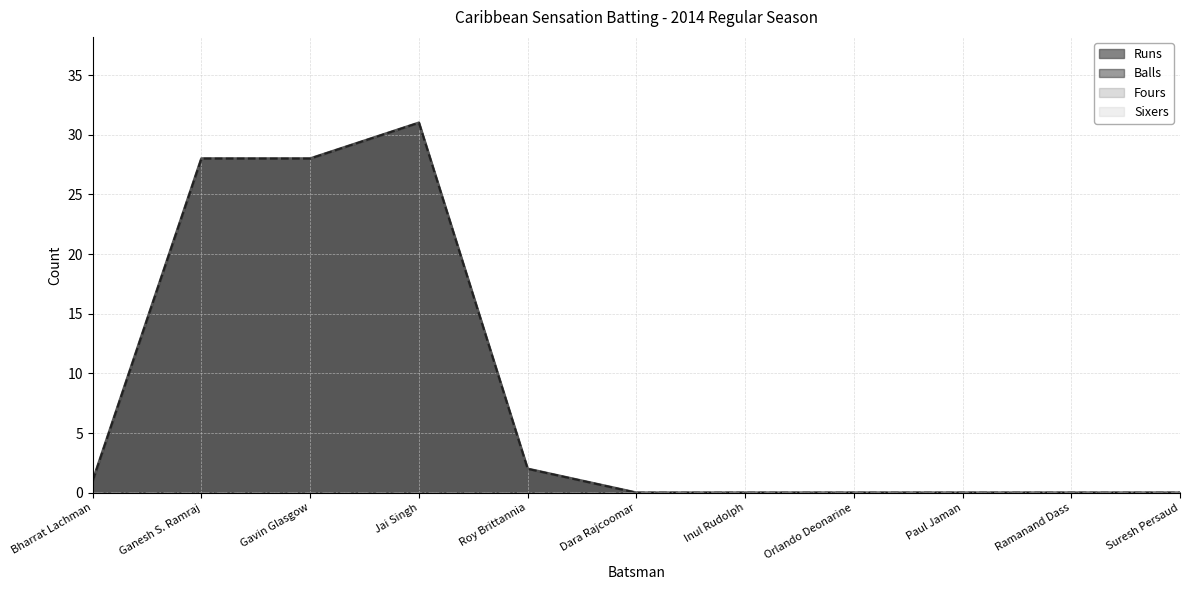

What position from the right is Inul Rudolph?

5